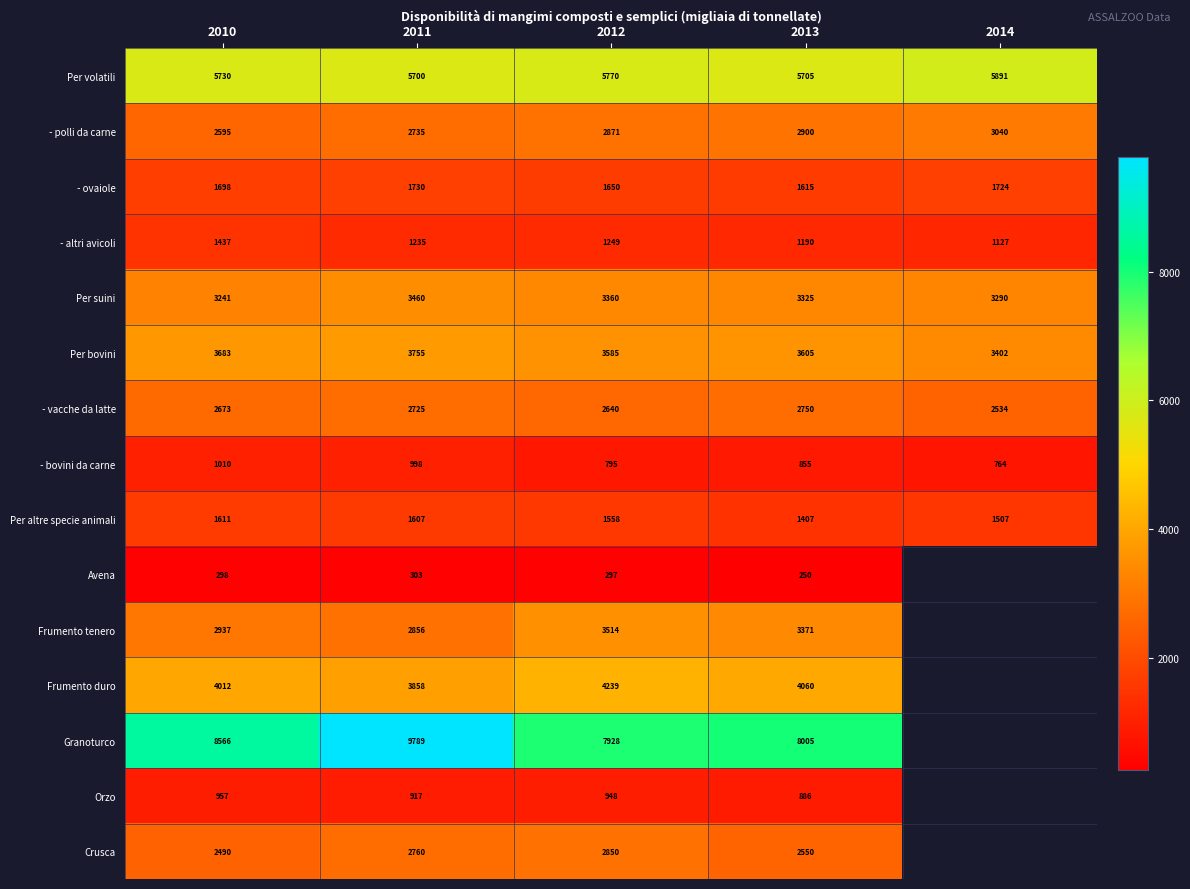

How many series are shown in this chart?

15